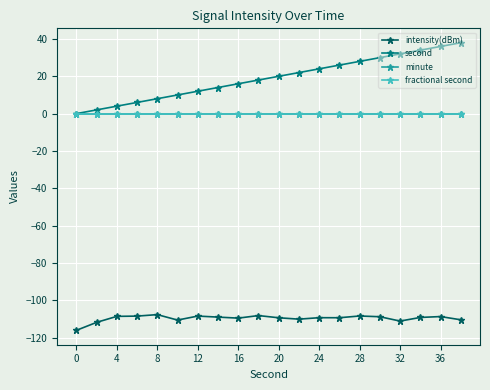

Does the chart have visible grid lines?

Yes